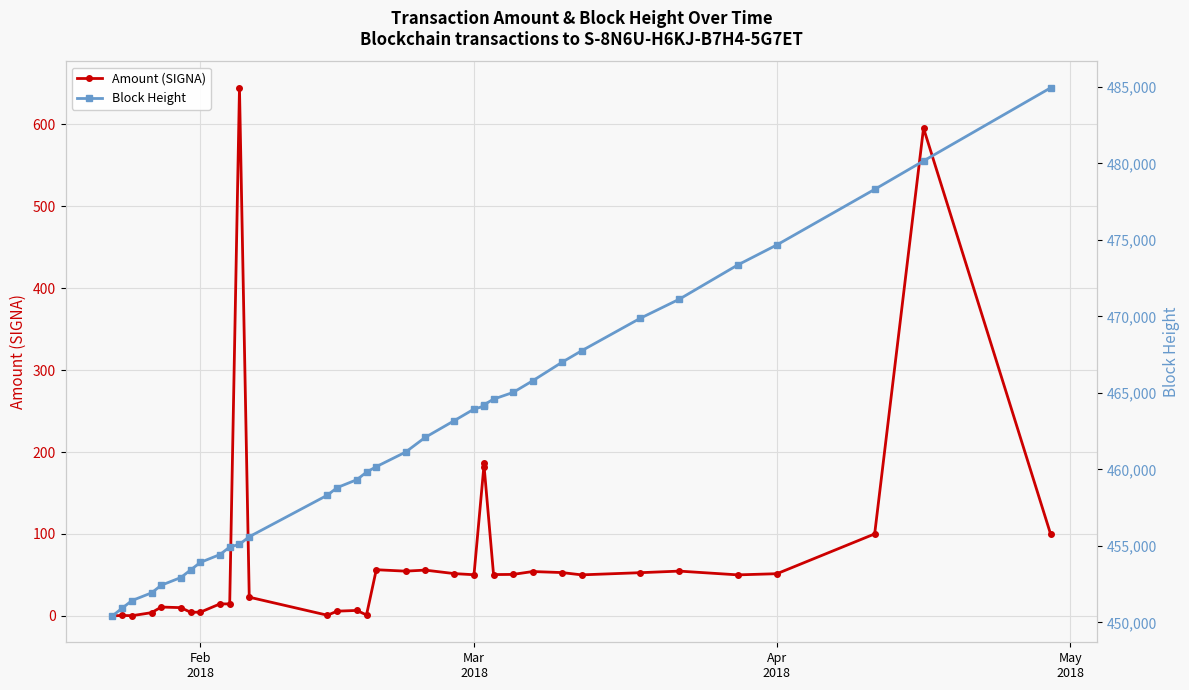

Reading left to right, list all the values displayed in this chart.

Amount (SIGNA): 0.0	0.6	0.2	3.9	10.8	10.1	4.4	4.6	14.6	14.6	644.7	22.8	0.8	5.8	6.7	1.2	56.4	54.6	55.9	51.6	50.2	181.3	187.1	50.4	50.6	54.1	52.9	50.1	52.7	54.7	50.1	51.5	100.1	595.6	100.0
Block Height: 450426.0	450932.0	451427.0	451930.0	452429.0	452932.0	453429.0	453923.0	454434.0	454927.0	455106.0	455600.0	458317.0	458812.0	459325.0	459819.0	460179.0	461132.0	462091.0	463194.0	463943.0	464129.0	464218.0	464594.0	465032.0	465791.0	467002.0	467751.0	469875.0	471124.0	473369.0	474678.0	478307.0	480166.0	484941.0